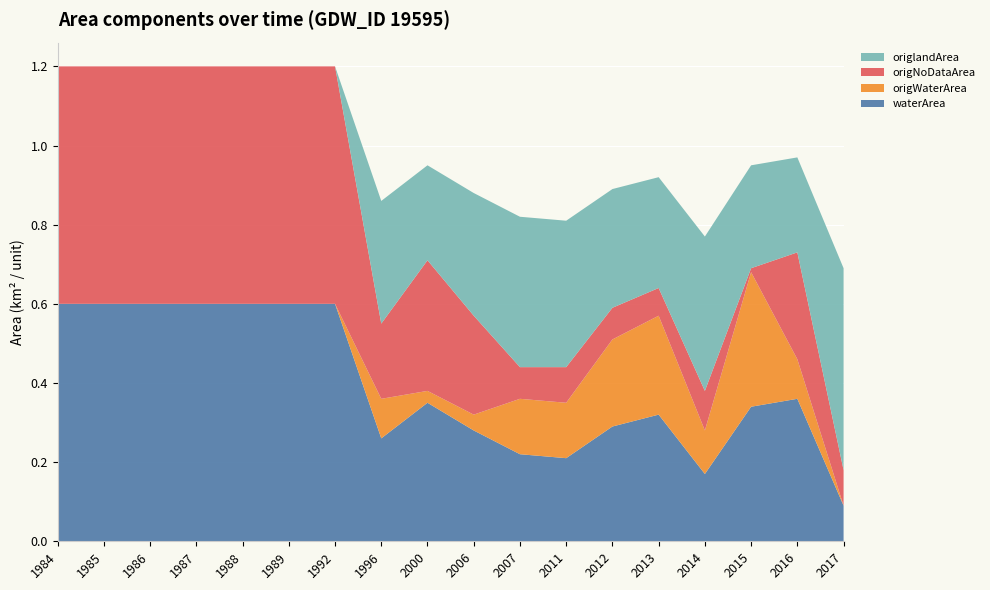

Reading right to left, what are all the values shown in this chart?

waterArea: 2017=0.1	2016=0.4	2015=0.3	2014=0.2	2013=0.3	2012=0.3	2011=0.2	2007=0.2	2006=0.3	2000=0.3	1996=0.3	1992=0.6	1989=0.6	1988=0.6	1987=0.6	1986=0.6	1985=0.6	1984=0.6
origWaterArea: 2017=0.0	2016=0.1	2015=0.3	2014=0.1	2013=0.2	2012=0.2	2011=0.1	2007=0.1	2006=0.0	2000=0.0	1996=0.1	1992=0.0	1989=0.0	1988=0.0	1987=0.0	1986=0.0	1985=0.0	1984=0.0
origNoDataArea: 2017=0.1	2016=0.3	2015=0.0	2014=0.1	2013=0.1	2012=0.1	2011=0.1	2007=0.1	2006=0.2	2000=0.3	1996=0.2	1992=0.6	1989=0.6	1988=0.6	1987=0.6	1986=0.6	1985=0.6	1984=0.6
origlandArea: 2017=0.5	2016=0.2	2015=0.3	2014=0.4	2013=0.3	2012=0.3	2011=0.4	2007=0.4	2006=0.3	2000=0.2	1996=0.3	1992=0.0	1989=0.0	1988=0.0	1987=0.0	1986=0.0	1985=0.0	1984=0.0